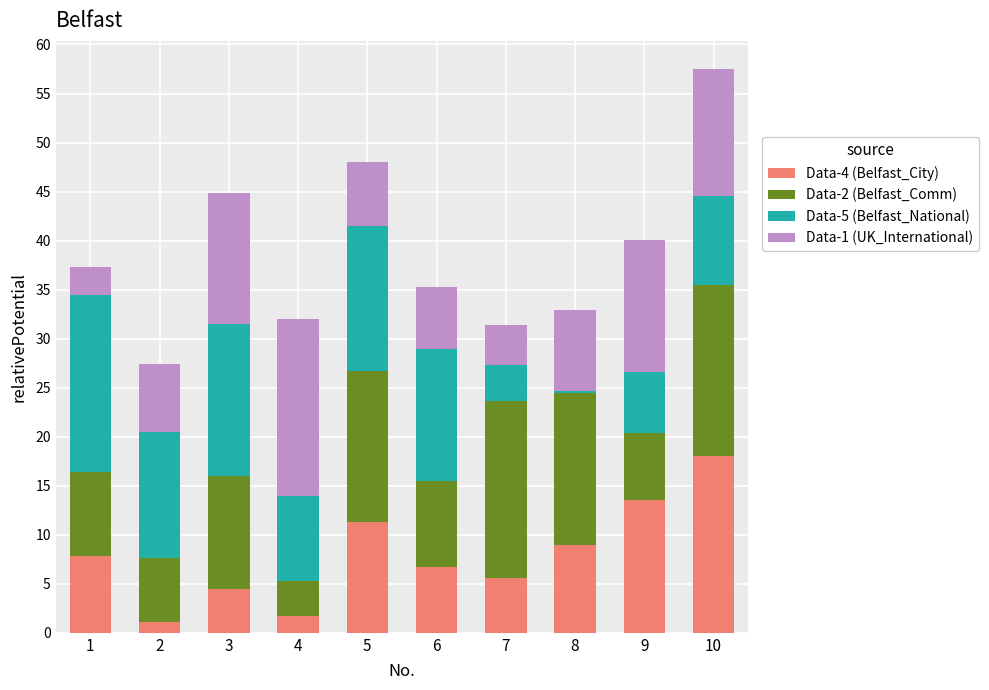

Is it true that Data-4 (Belfast_City) equals 18.0 at 10?

True